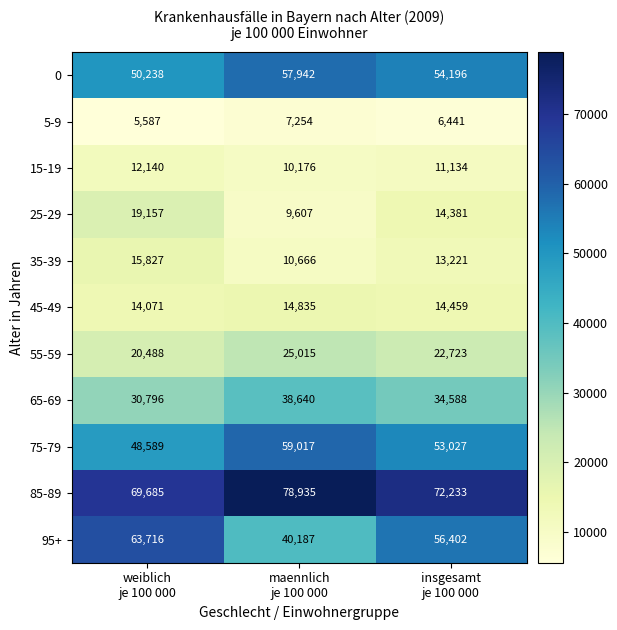

Which series changed the most between maennlich
je 100 000 and insgesamt
je 100 000?

95+